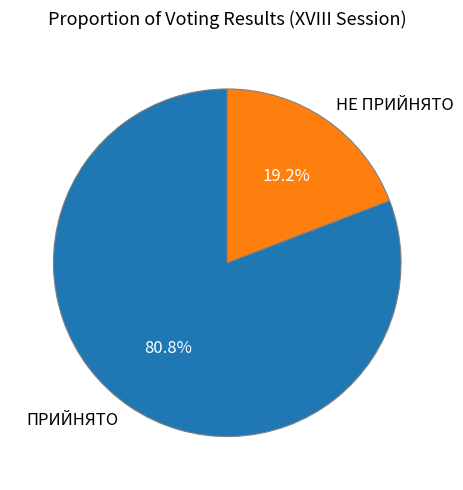

What percentage is the НЕ ПРИЙНЯТО slice, to the nearest percent?

19%